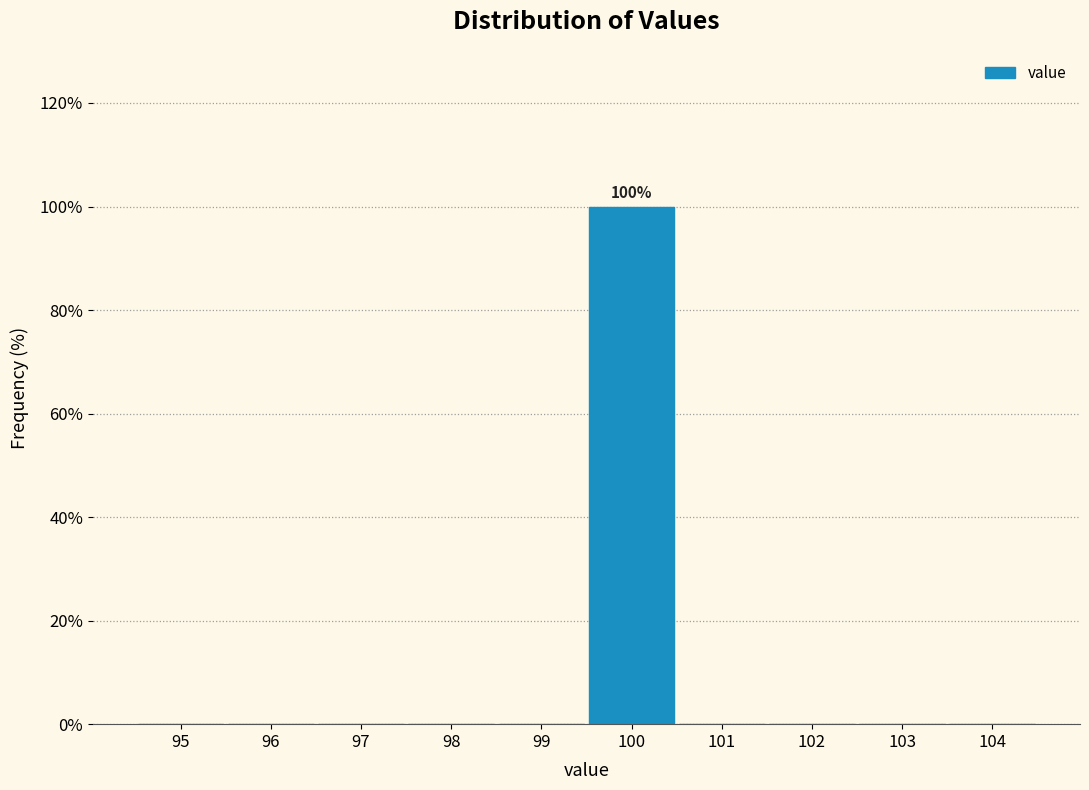

Reading left to right, list all the values displayed in this chart.

95=0	96=0	97=0	98=0	99=0	100=100	101=0	102=0	103=0	104=0